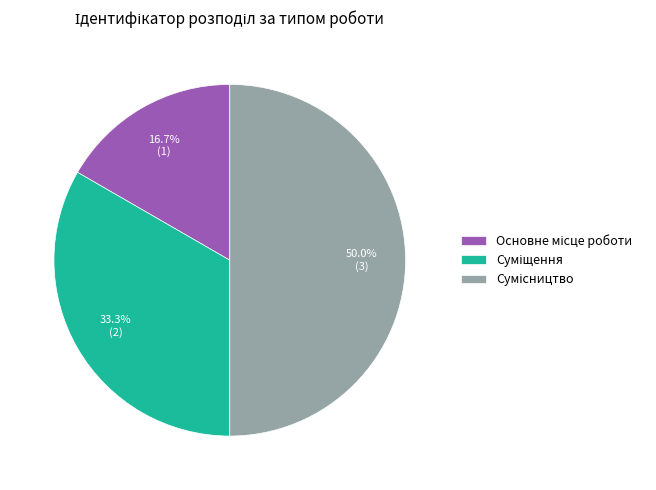

True or false: Основне місце роботи accounts for 17% of the total.

True